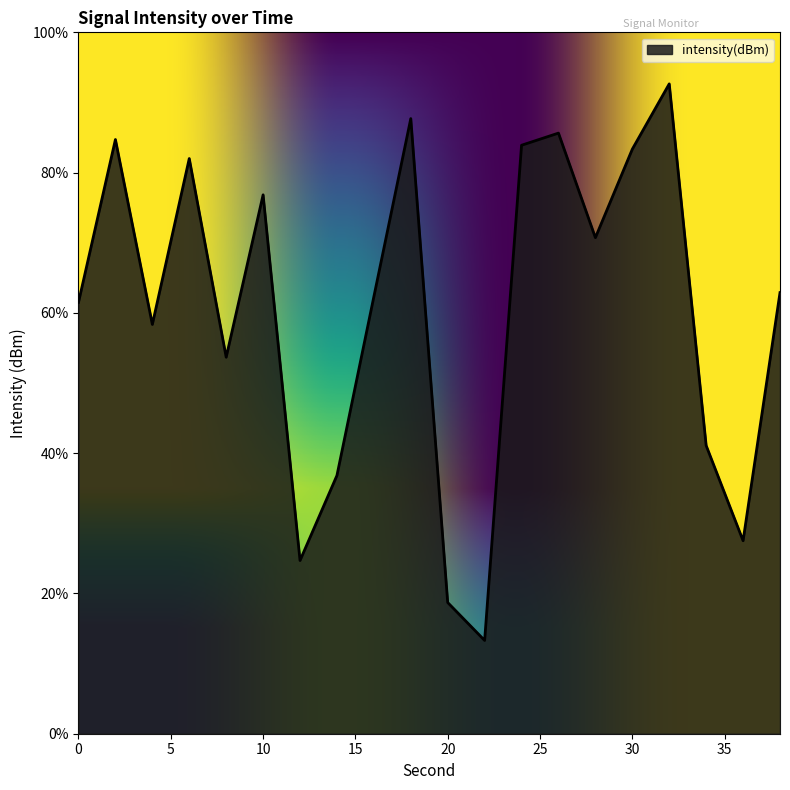

The value at 12 is -130.1. True or false?

True